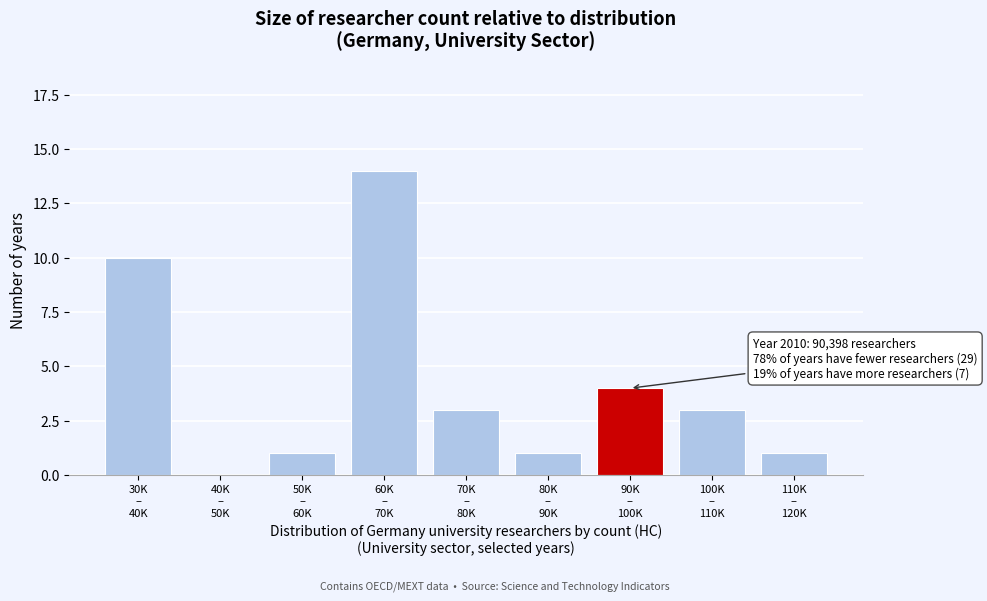

What is the greatest value displayed?

14